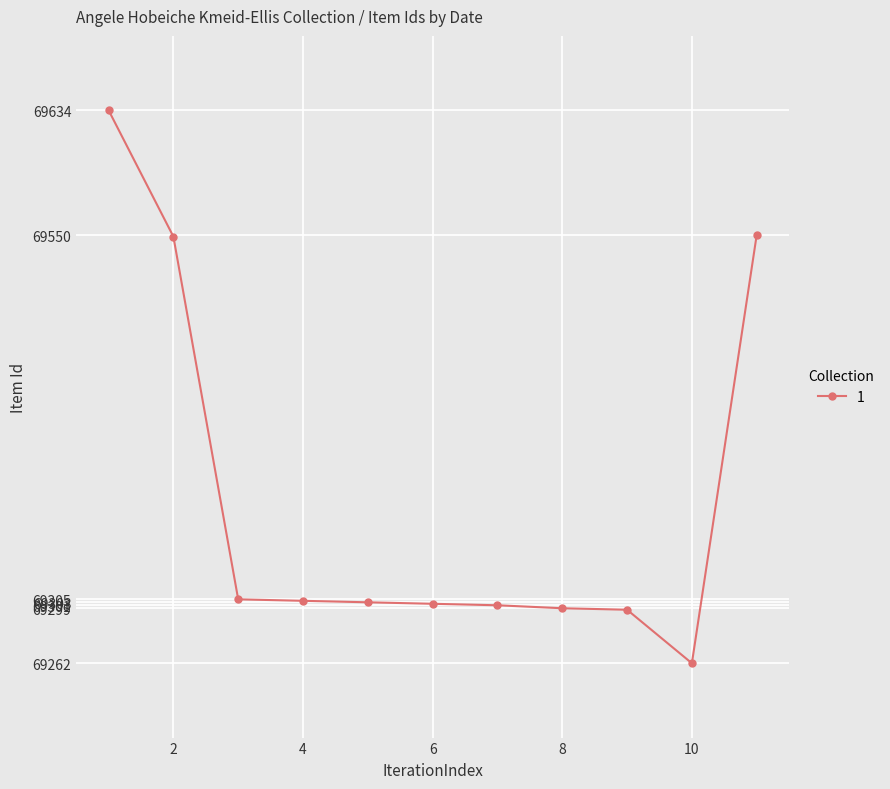

What is the difference between the second highest and minimum values?

288